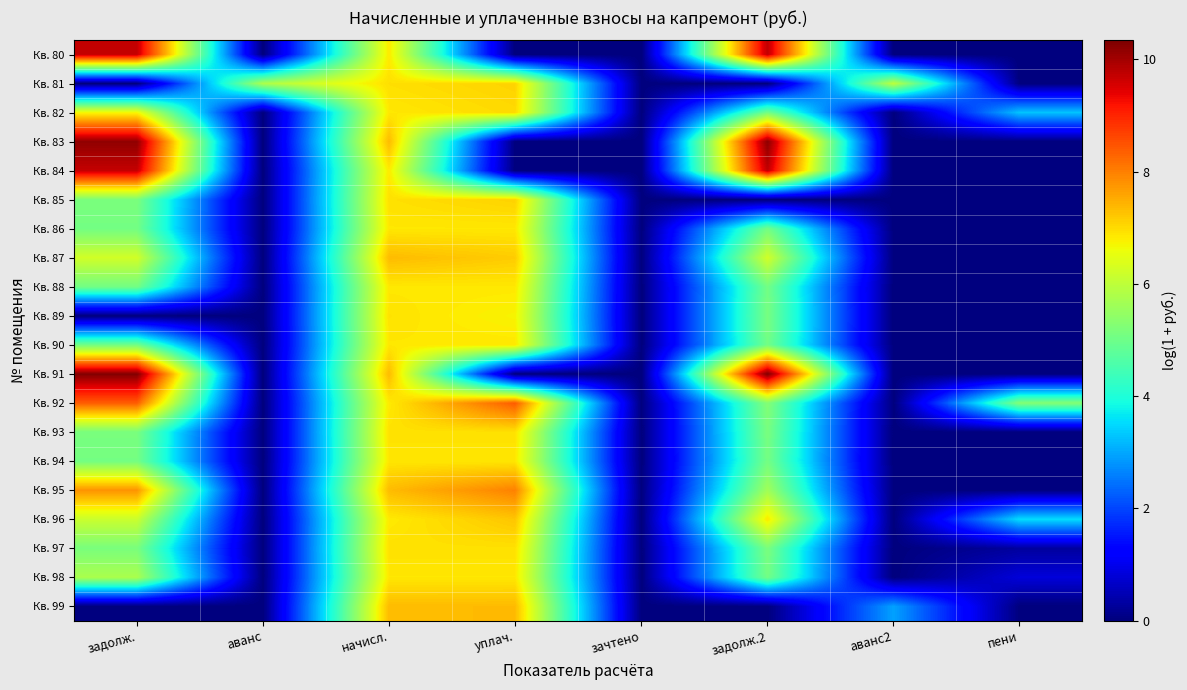

Between пени and задолж.2, which is larger?

задолж.2